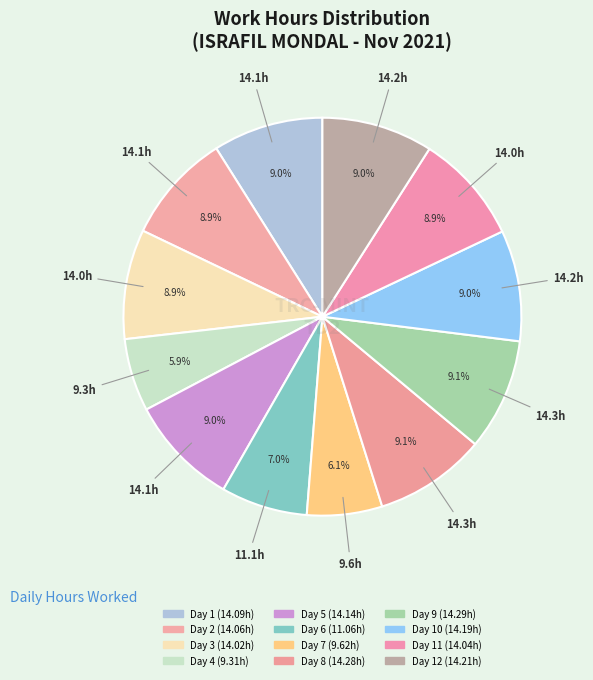

Count the number of slices in the pie.

12